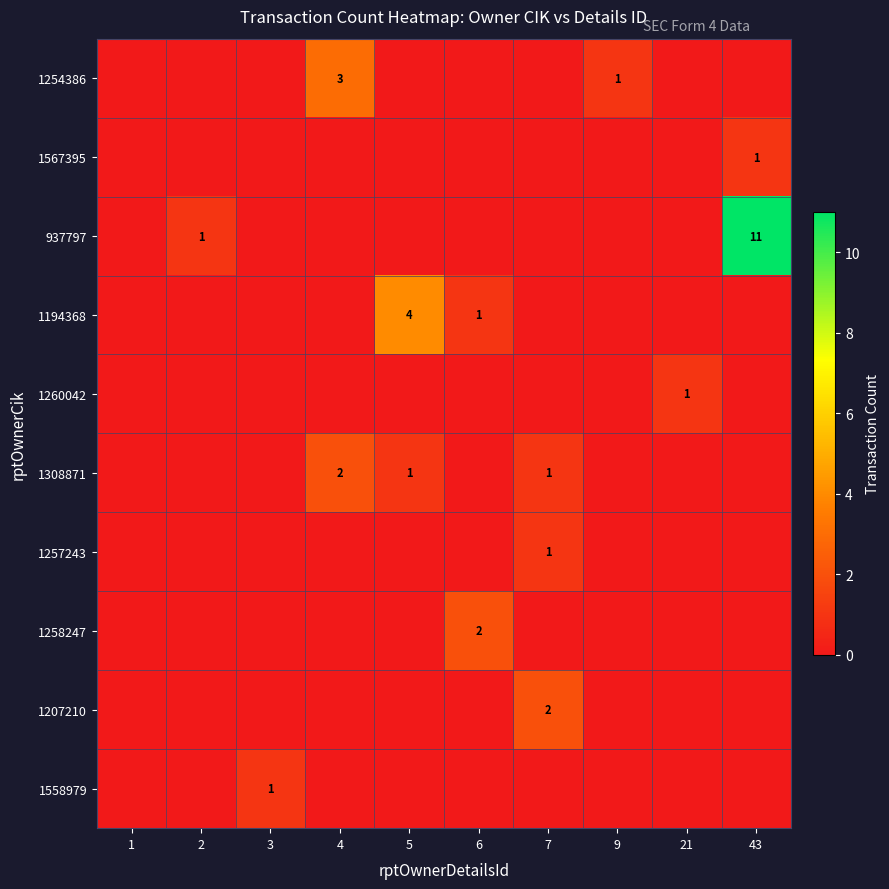

At which label does 1257243 reach its peak?

7